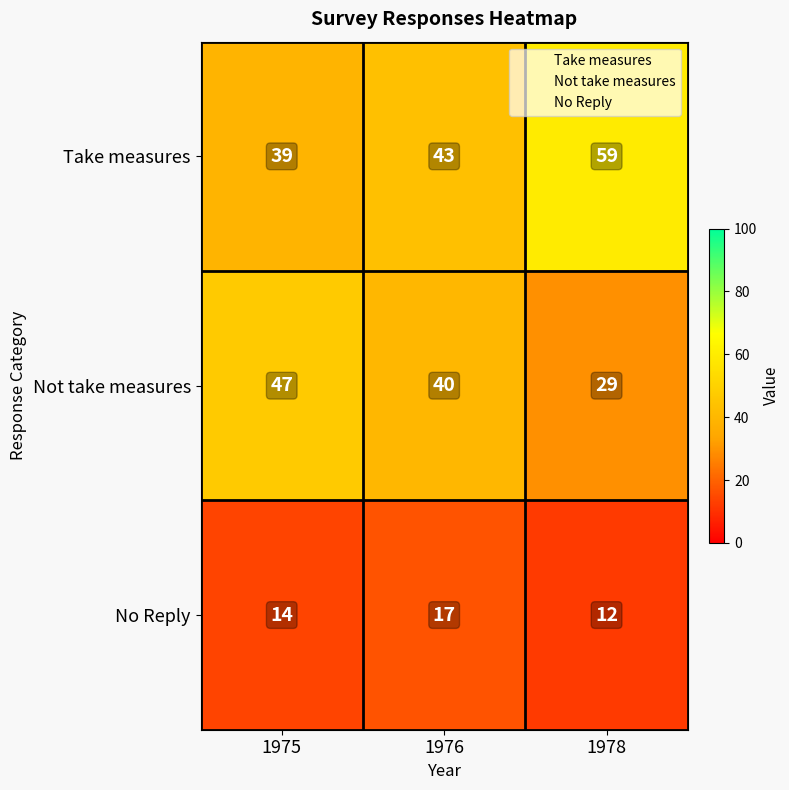

Reading left to right, list all the values displayed in this chart.

Take measures: 39	43	59
Not take measures: 47	40	29
No Reply: 14	17	12